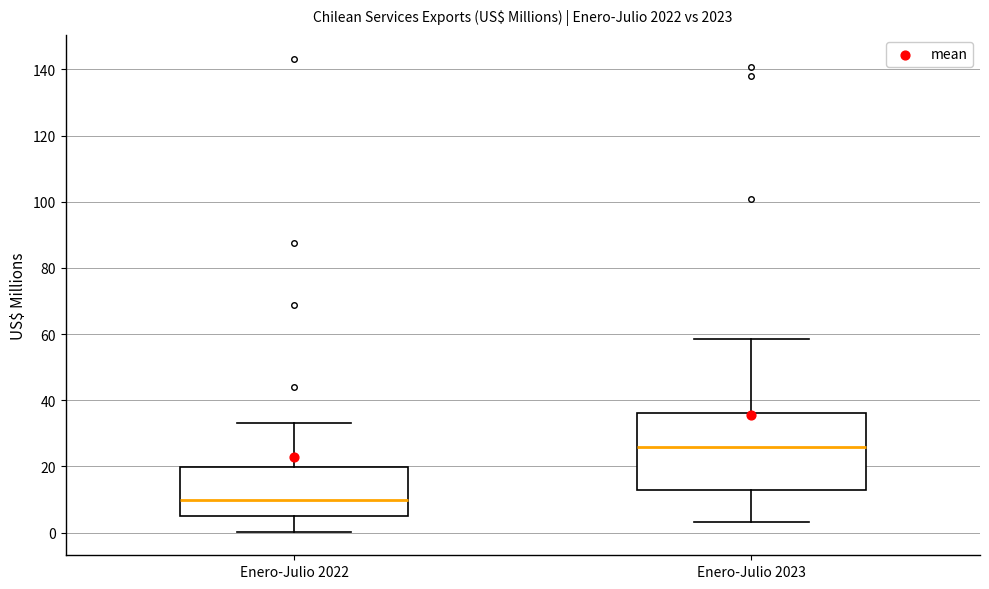

Where is the upper edge of the box for Enero-Julio 2023 on the y-axis? The values are not printed on the chart, so give them approximately, as read against the axis.

36